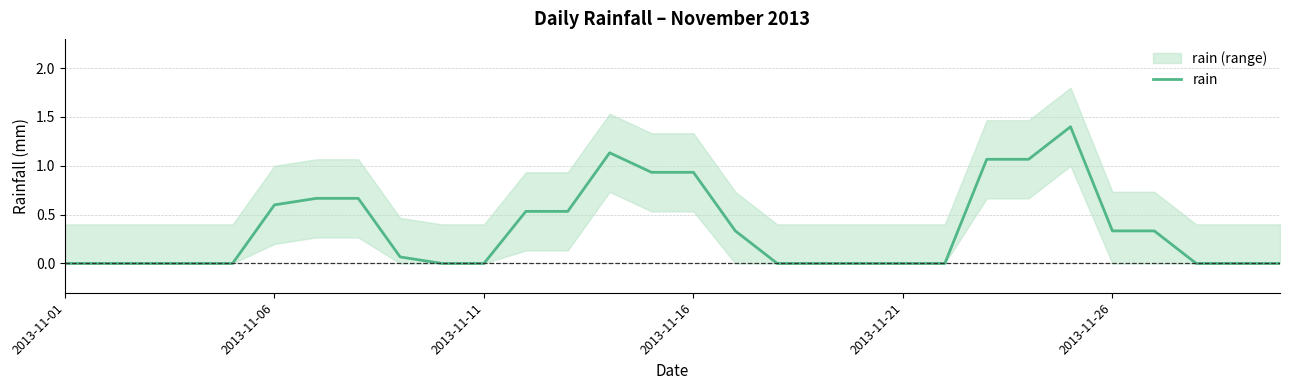

What is the maximum value for rain?

1.4